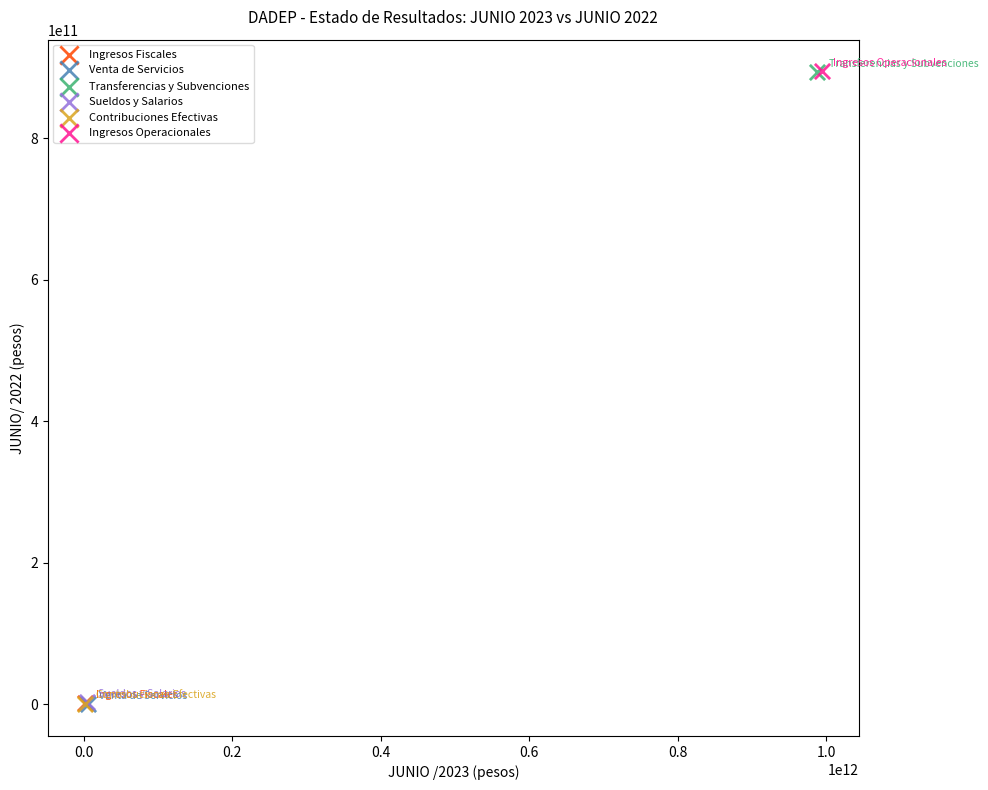

What are all the series names shown in the legend?

Ingresos Fiscales, Venta de Servicios, Transferencias y Subvenciones, Sueldos y Salarios, Contribuciones Efectivas, Ingresos Operacionales